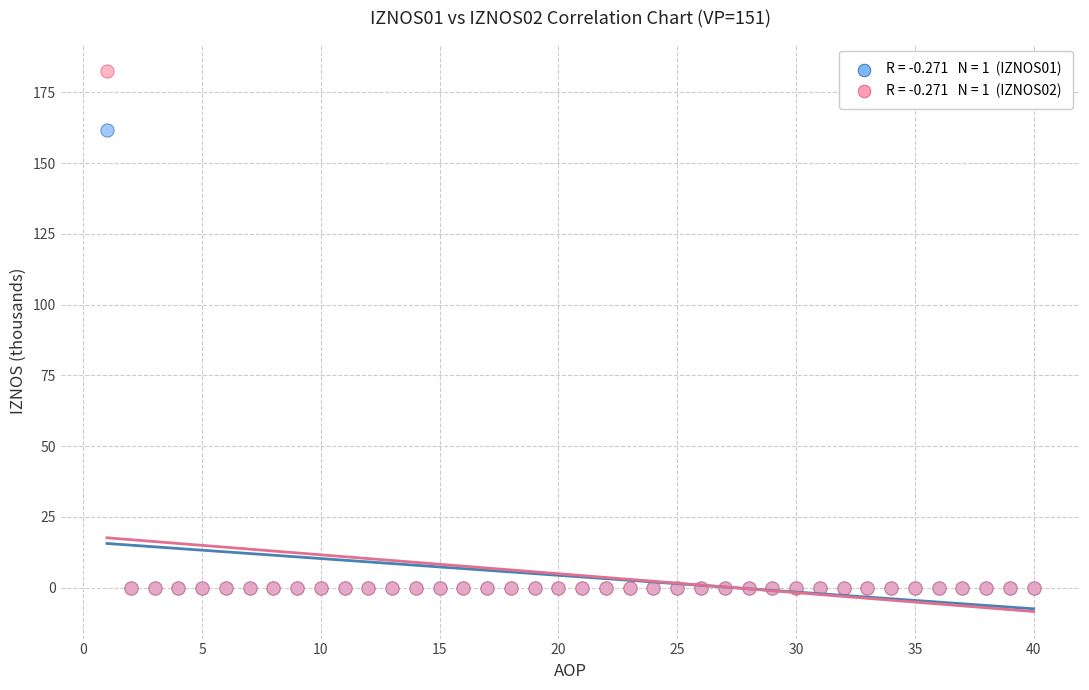

Across all series, what Y value is closest to 91?

161.7